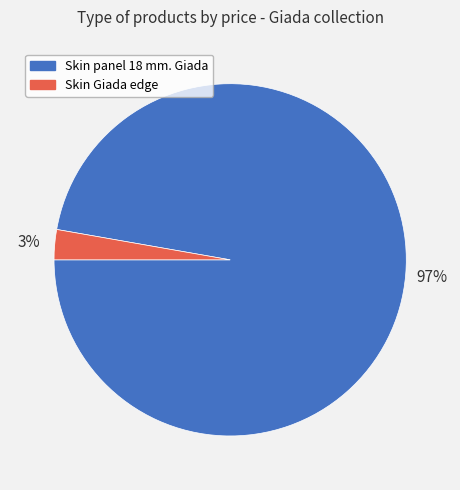

Rank the categories by value from lowest to highest.

Skin Giada edge, Skin panel 18 mm. Giada